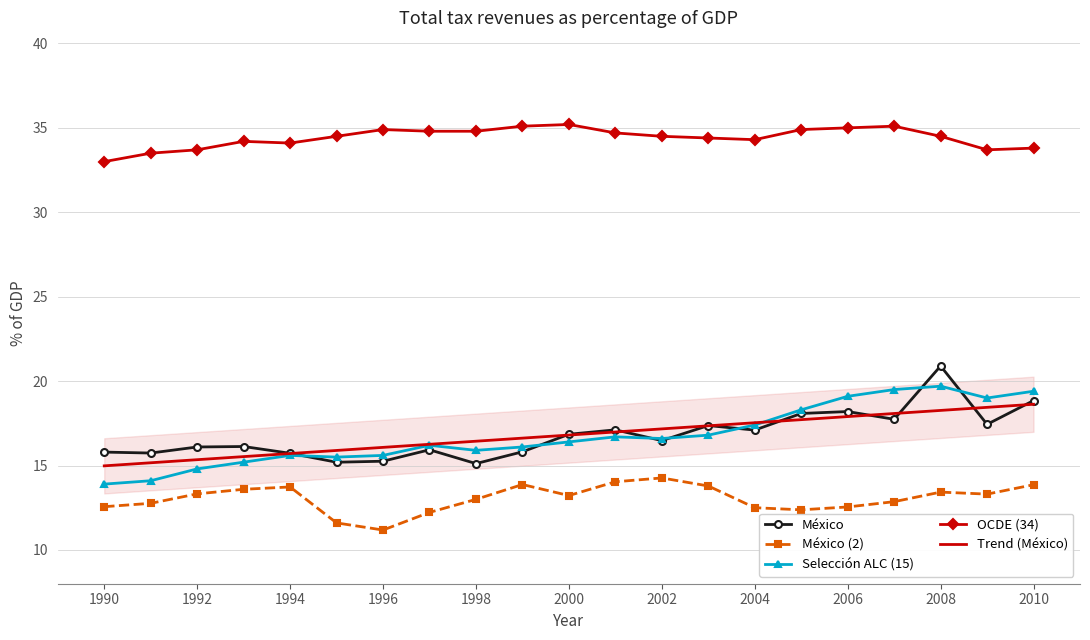

What is the difference between the second highest and second lowest values in the México series?

3.7